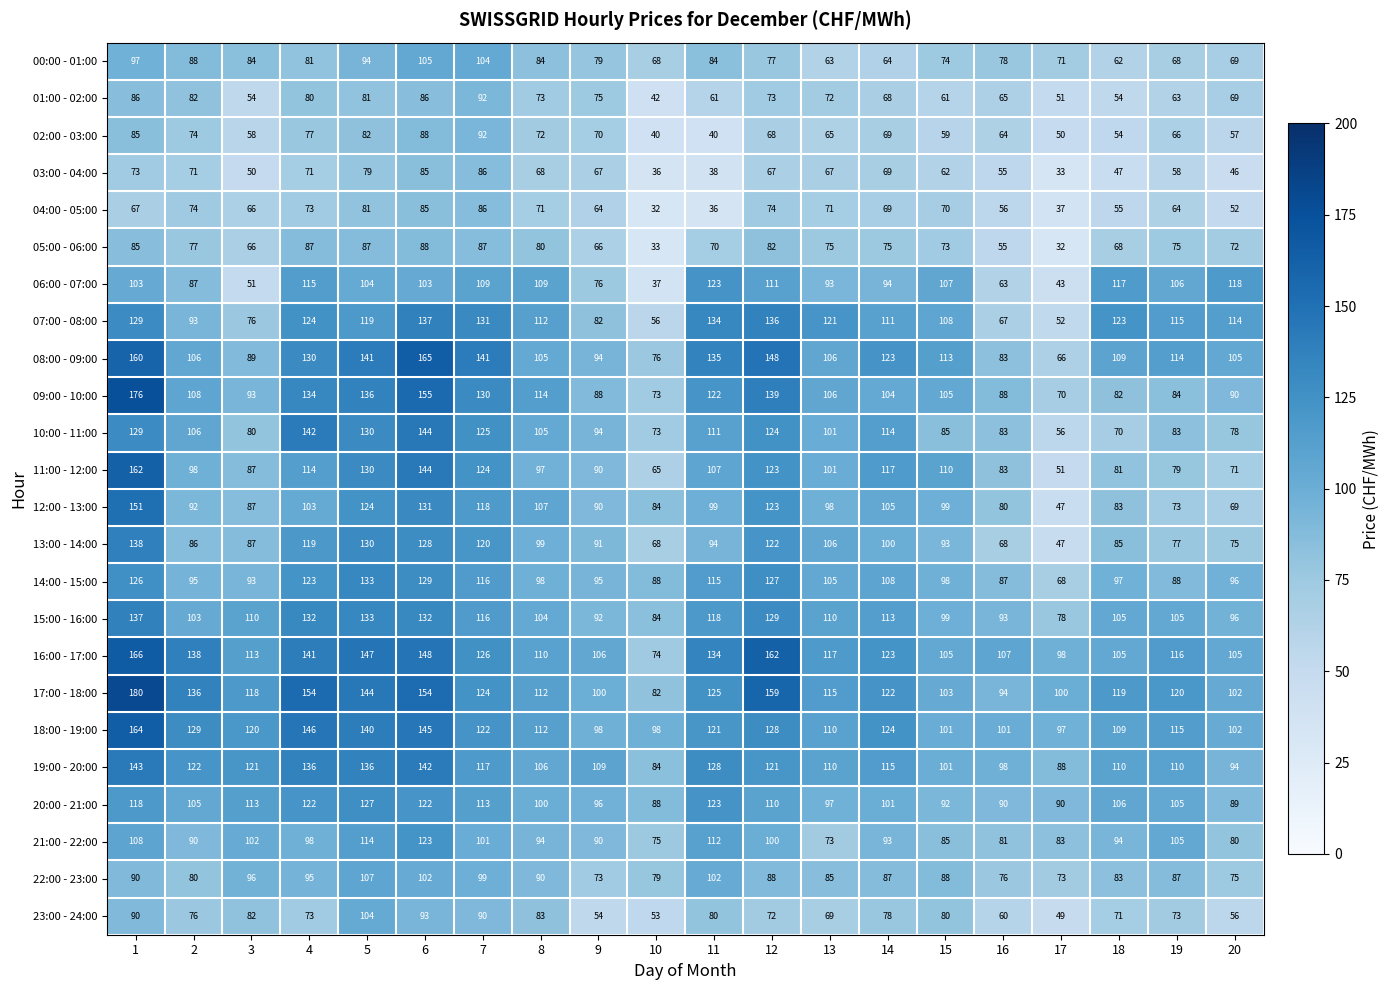

What is the sum of all 03:00 - 04:00 values?

1228